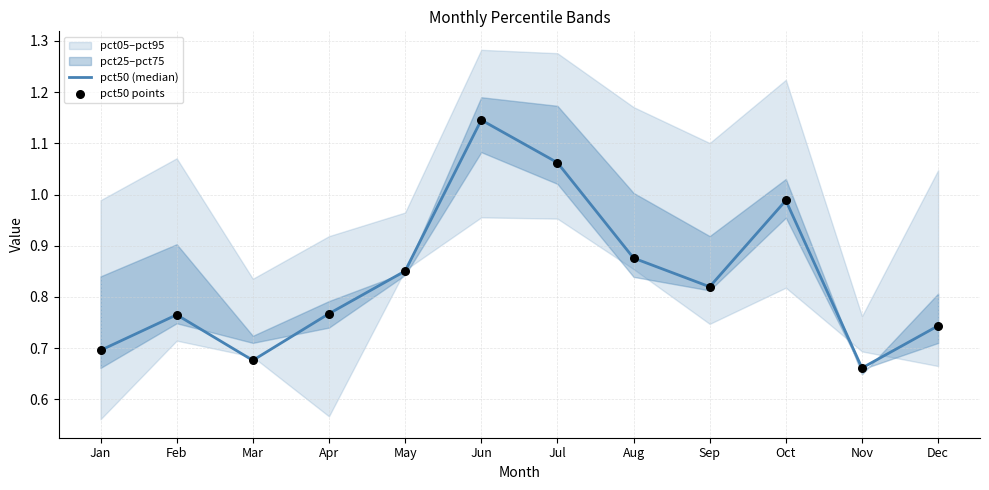

Is the value of pct50 points at Nov greater than the value of pct50 (median) at Apr?

No